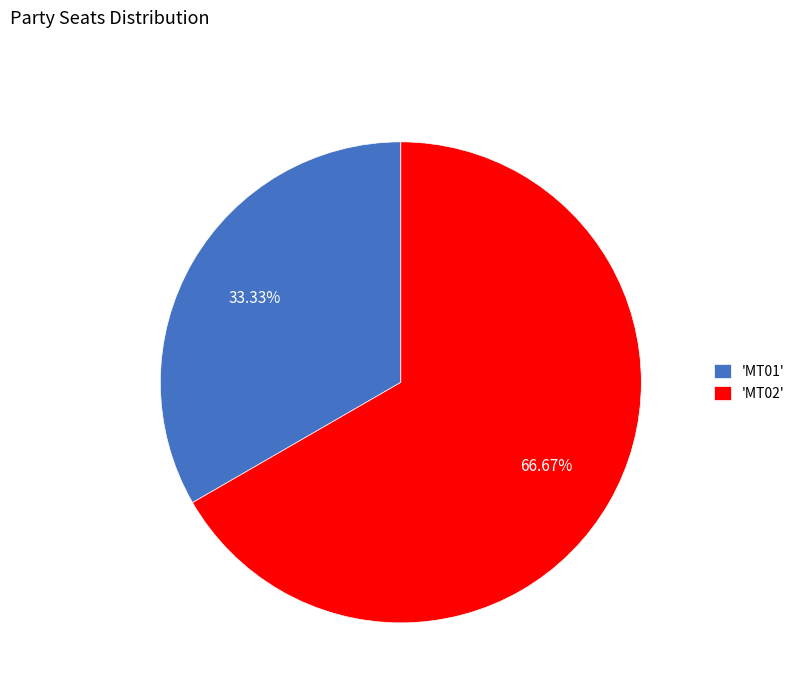

Combined, do 'MT01' and 'MT02' account for over 50%?

Yes